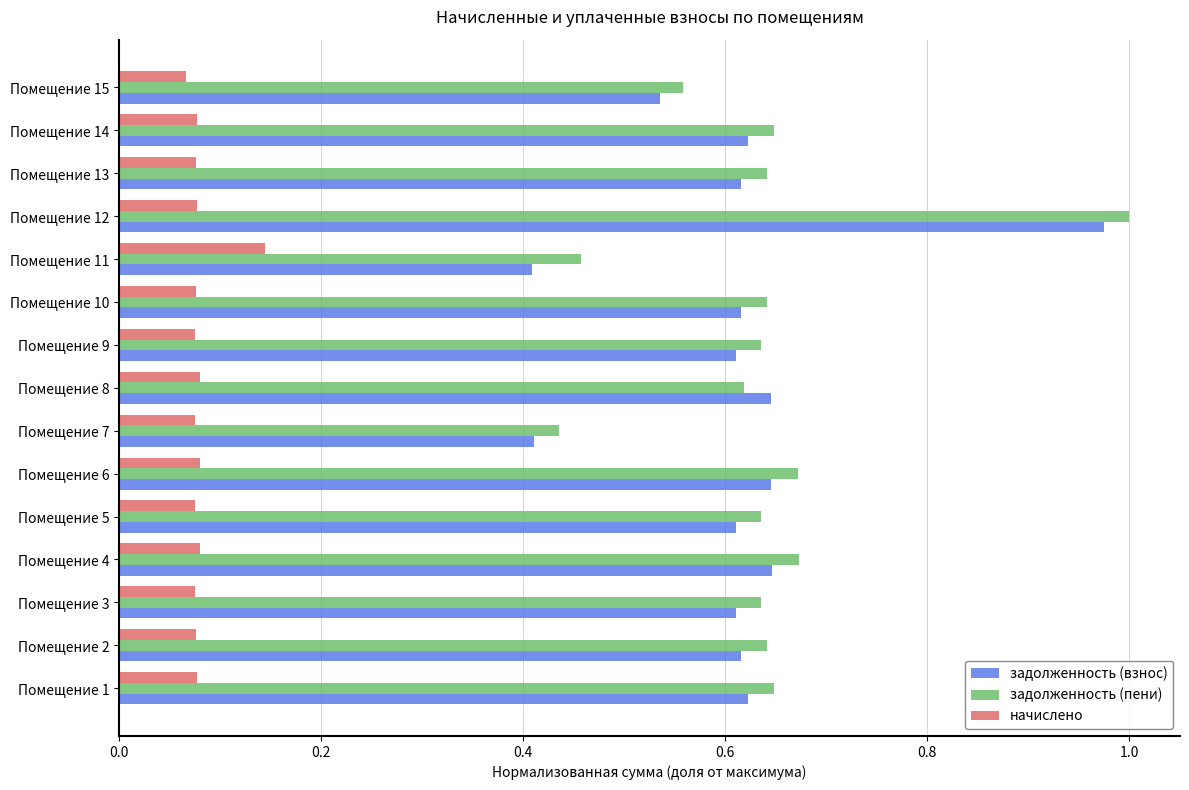

At which category is the sum across all series the highest?

Помещение 12